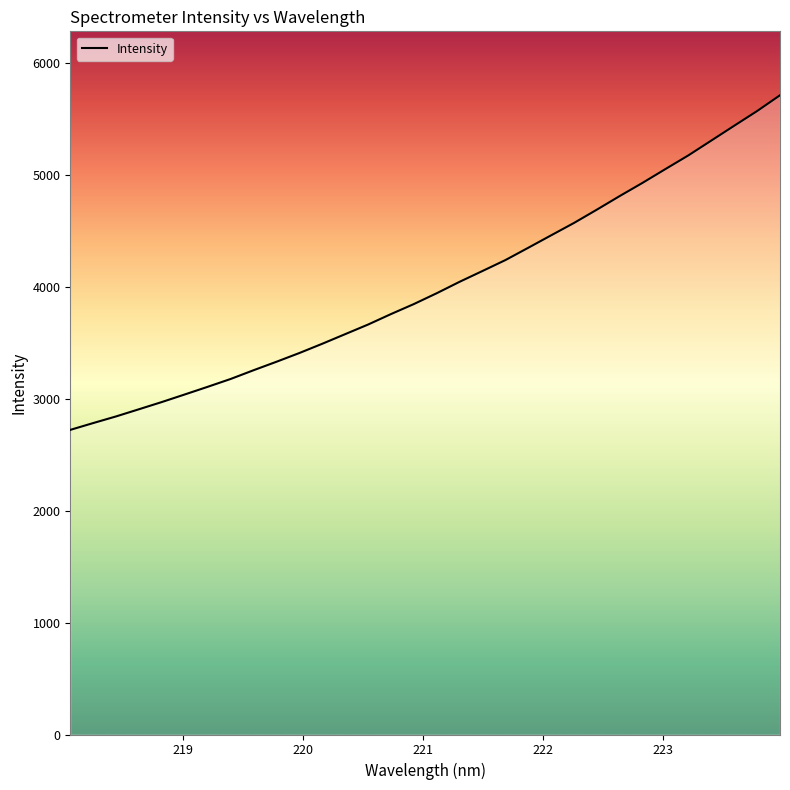

What is the difference between the maximum and second lowest values?

2928.7